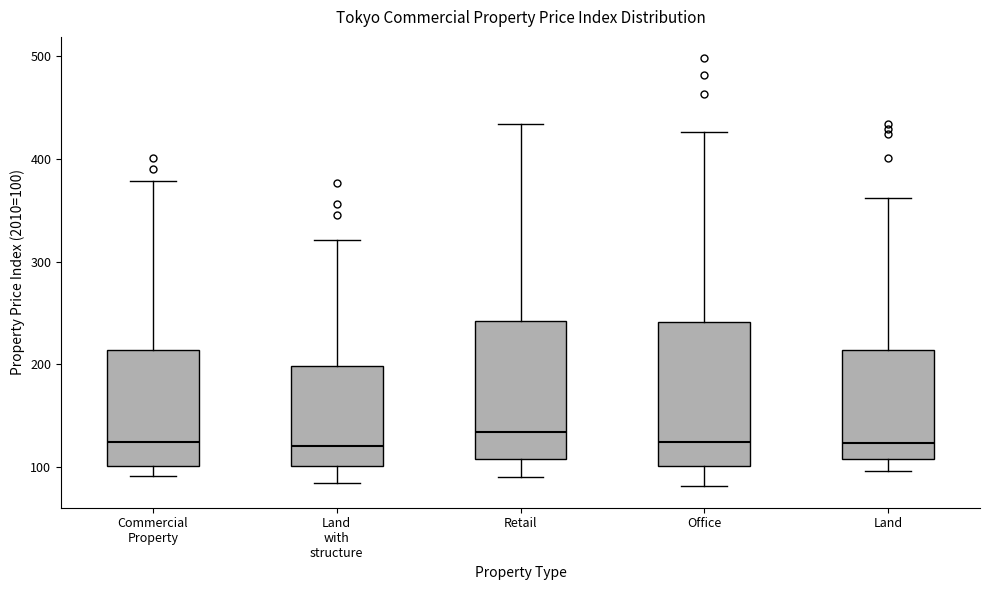

Where does the median line of the box for Retail sit on the y-axis? The values are not printed on the chart, so give them approximately, as read against the axis.

130